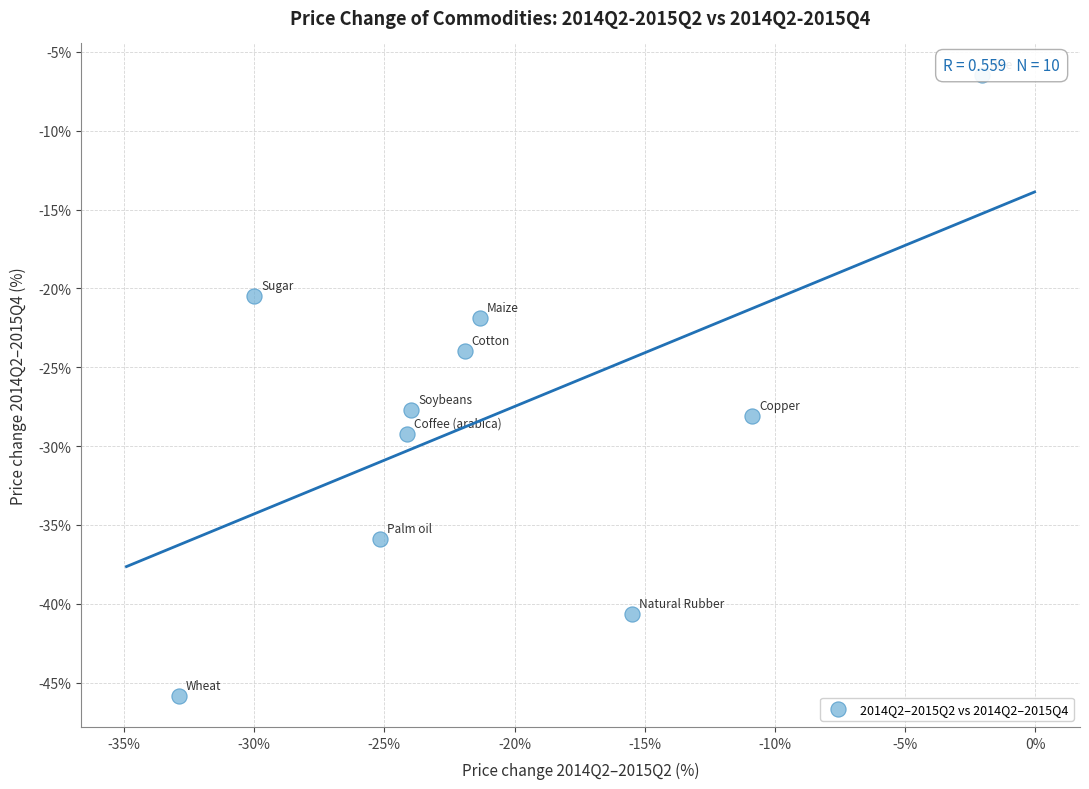

What is the range of X values (max minus min)?

30.9